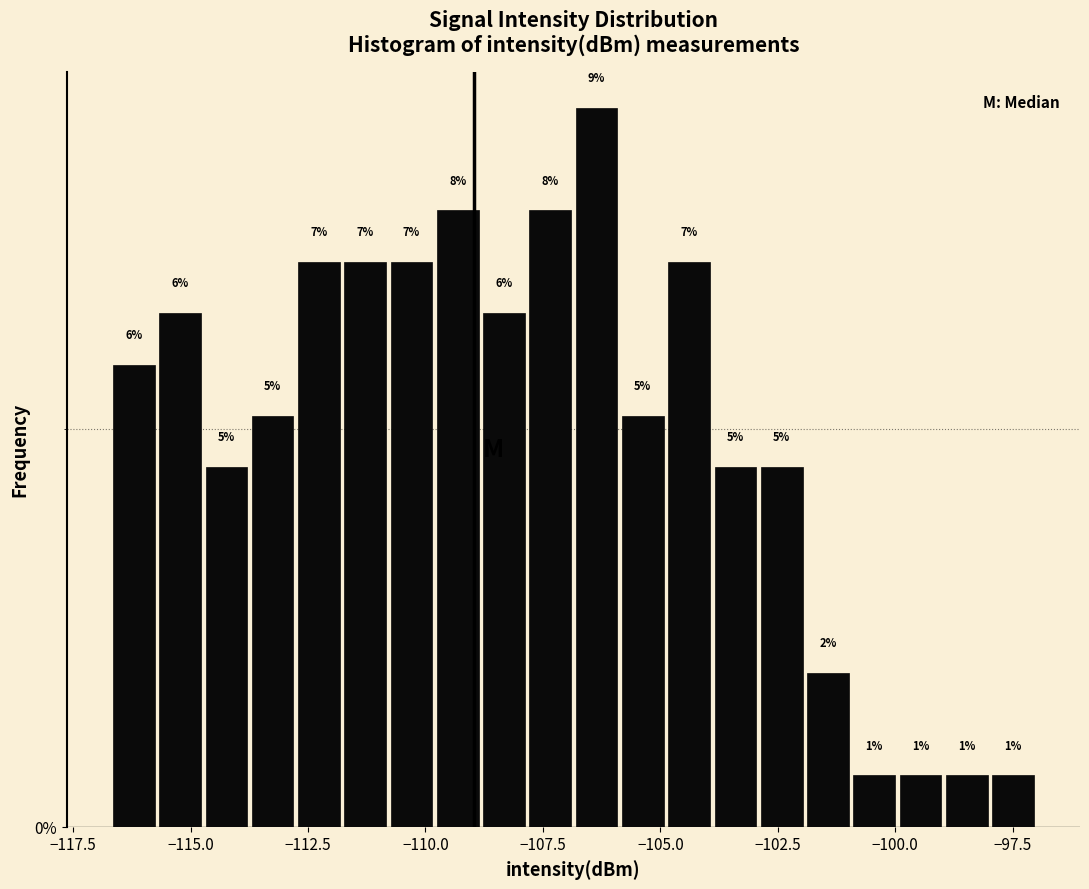

Read against the x-axis, roughly where is the centre of the tallest bar?

-106.5